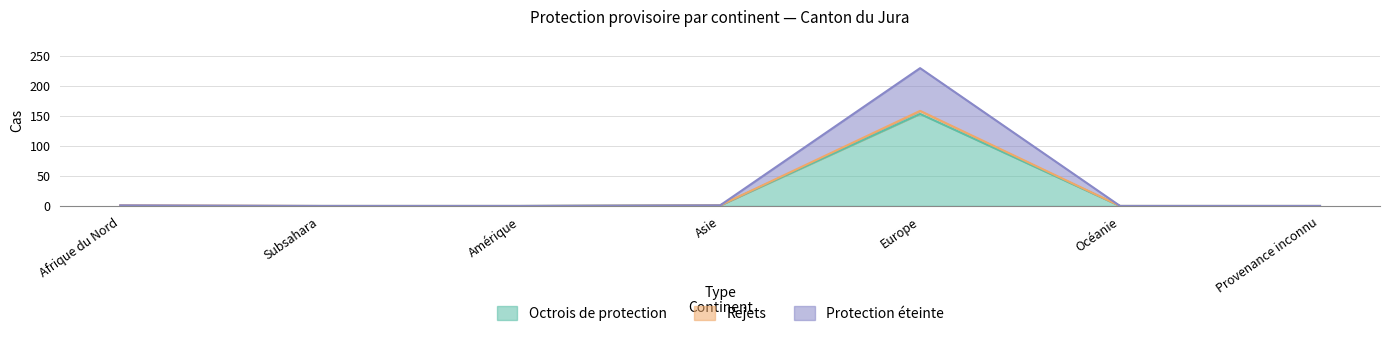

Does the chart have visible grid lines?

Yes